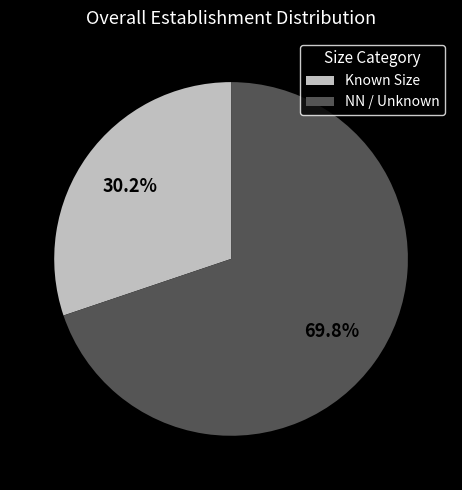

What is the majority slice?

NN / Unknown